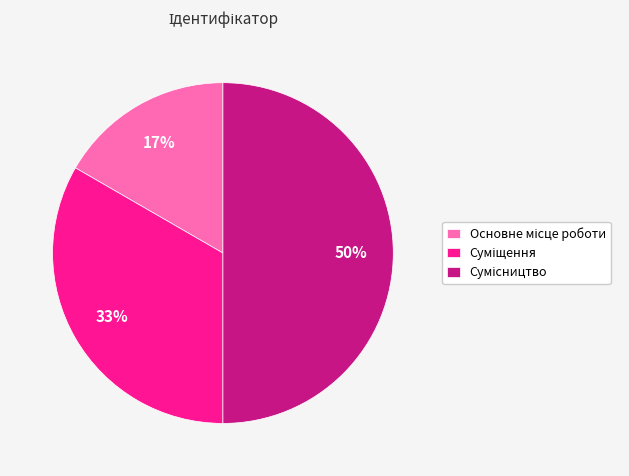

To the nearest percent, what is the difference between the largest and smallest slice percentages?

33%